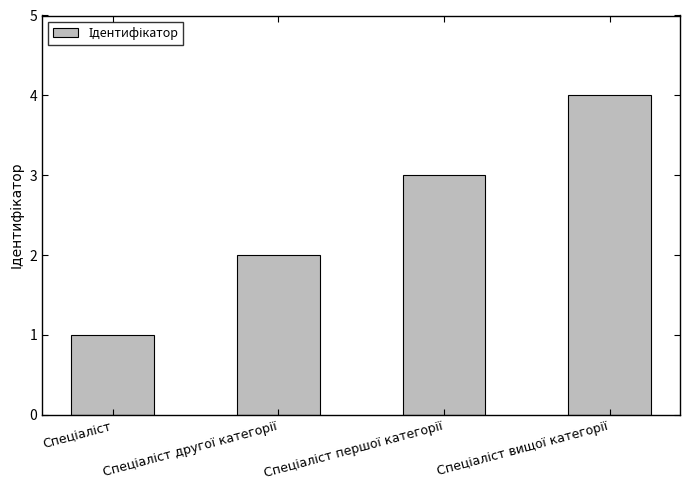

What is the maximum value shown in the chart?

4